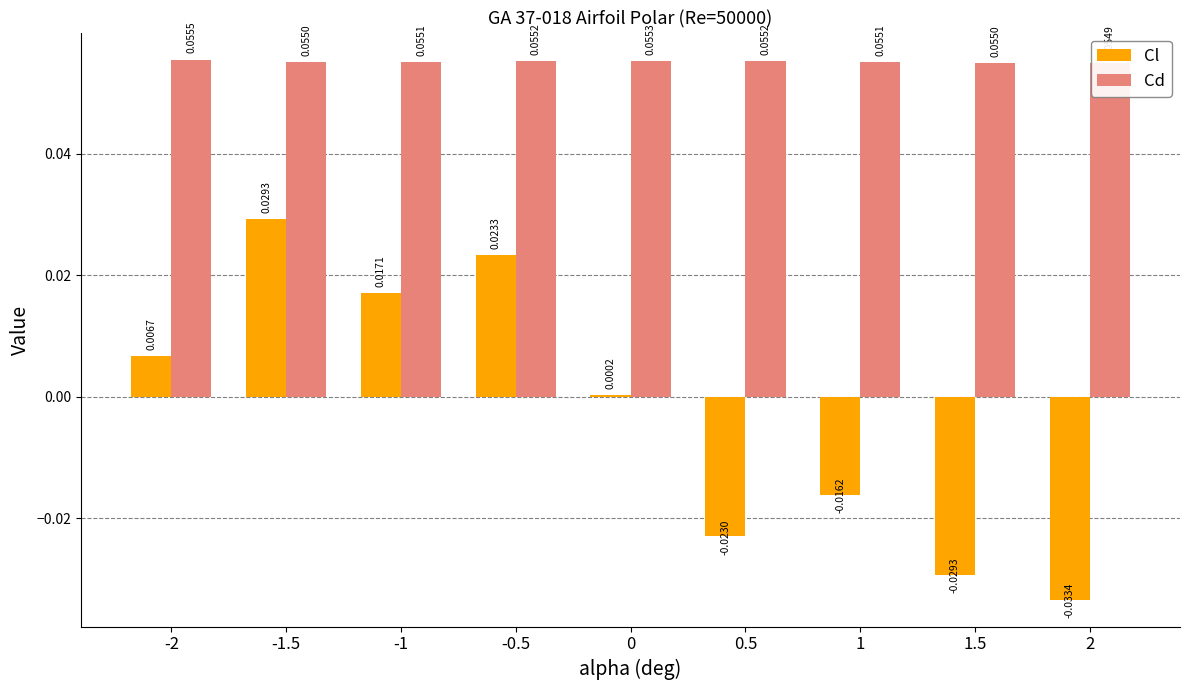

What are all the series names shown in the legend?

Cl, Cd